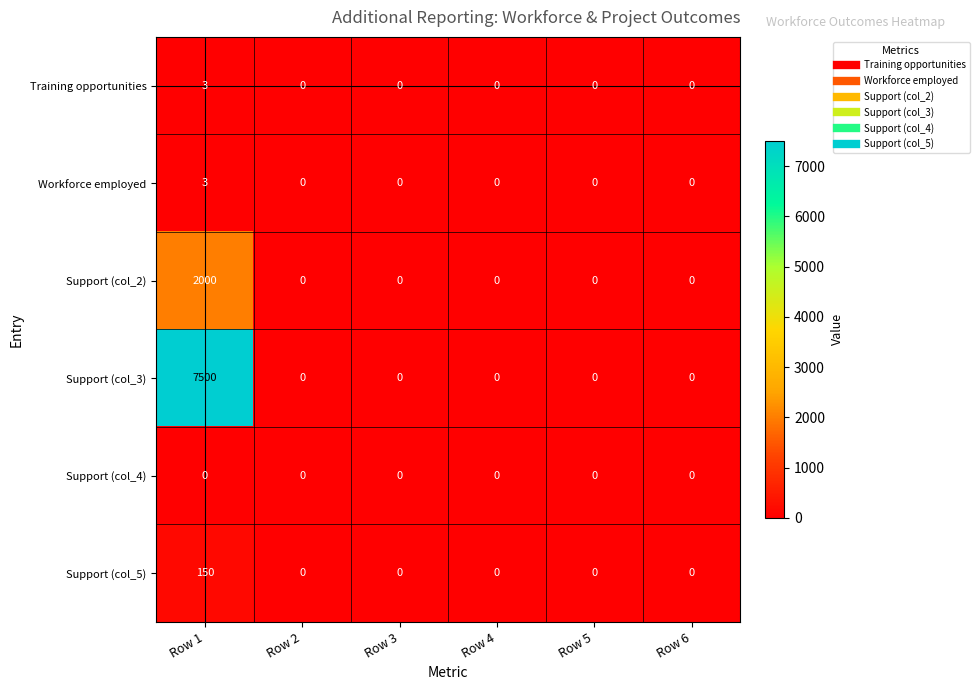

What is the approximate value of Workforce employed at Row 1?

3